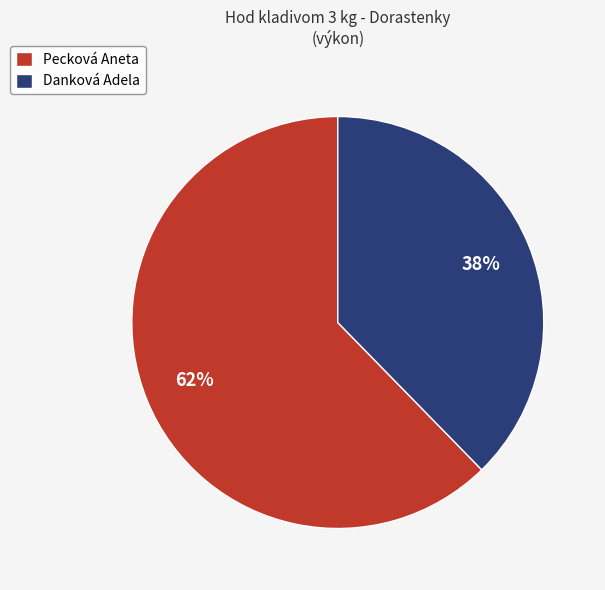

Is the sum of Danková Adela and Pecková Aneta greater than half?

Yes